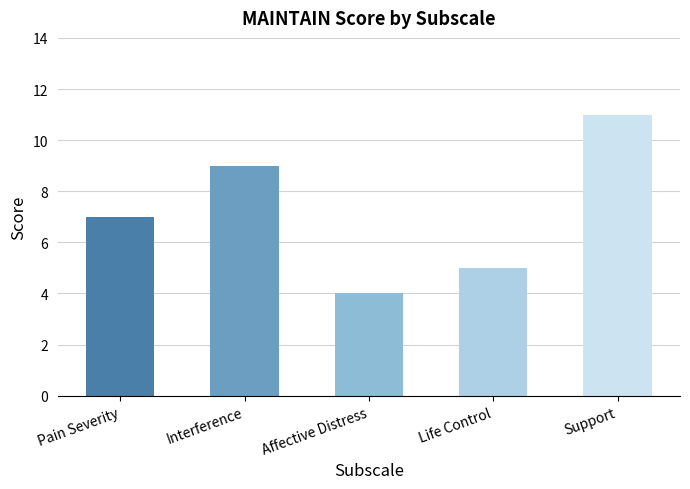

What is the label of the 2nd bar from the right?

Life Control